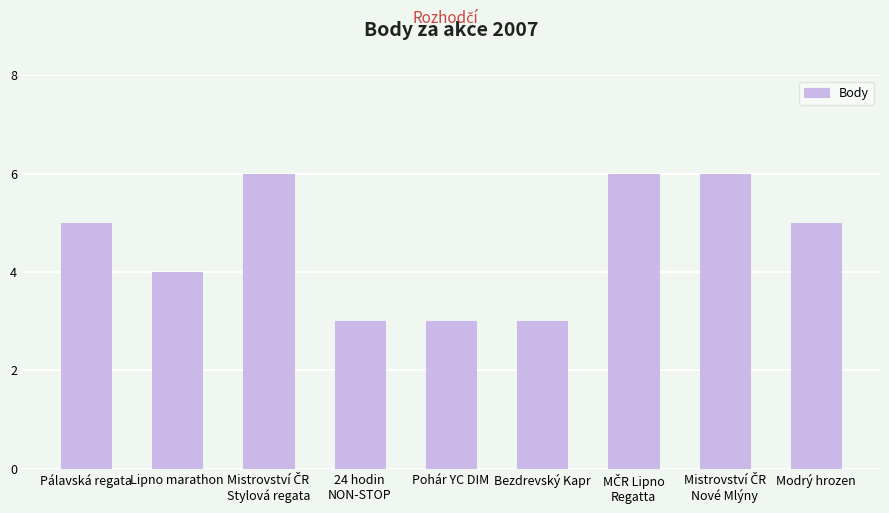

What is the average value?

5